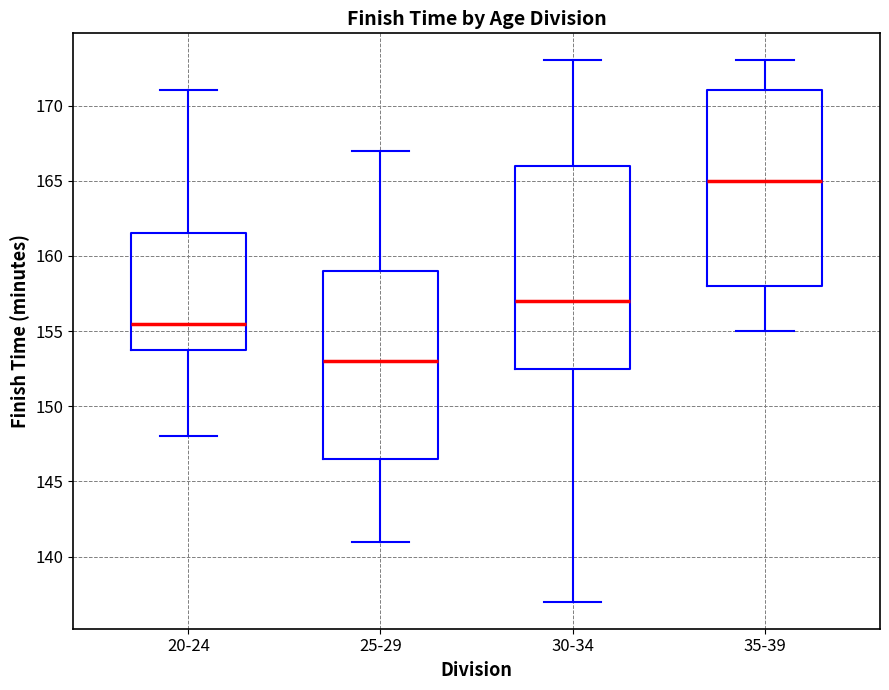

Which box's median line is the lowest?

25-29